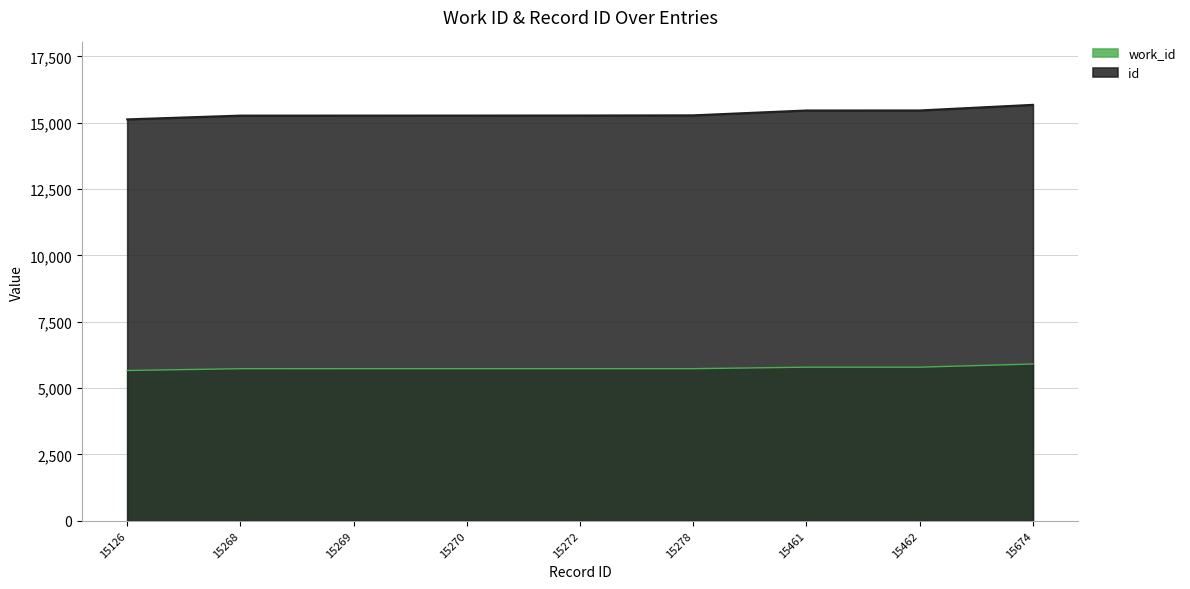

Read the id value at 15126, to the nearest 50.

15150